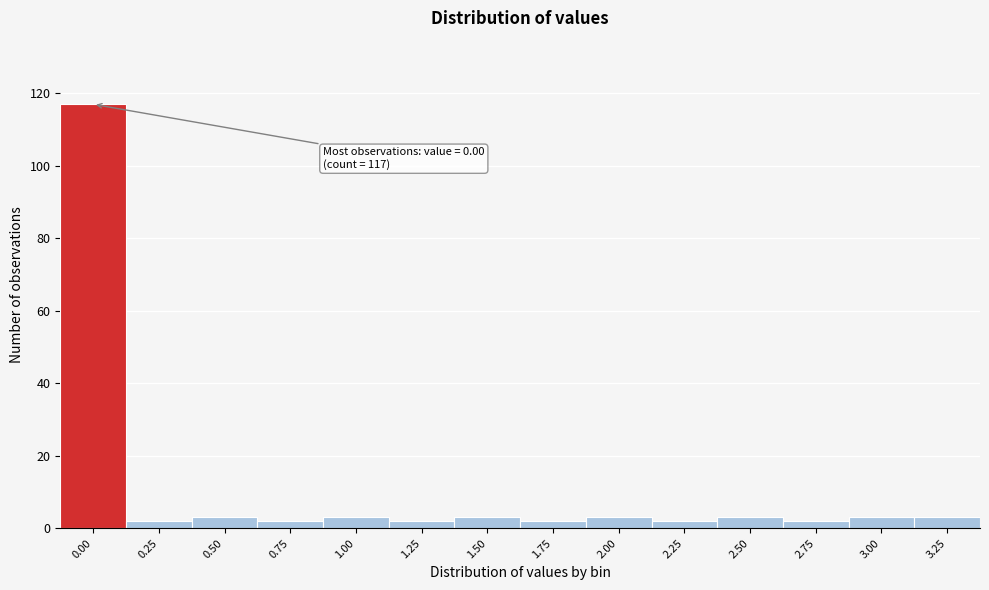

Reading left to right, extract all data points from this chart.

0.00=117	0.25=2	0.50=3	0.75=2	1.00=3	1.25=2	1.50=3	1.75=2	2.00=3	2.25=2	2.50=3	2.75=2	3.00=3	3.25=3